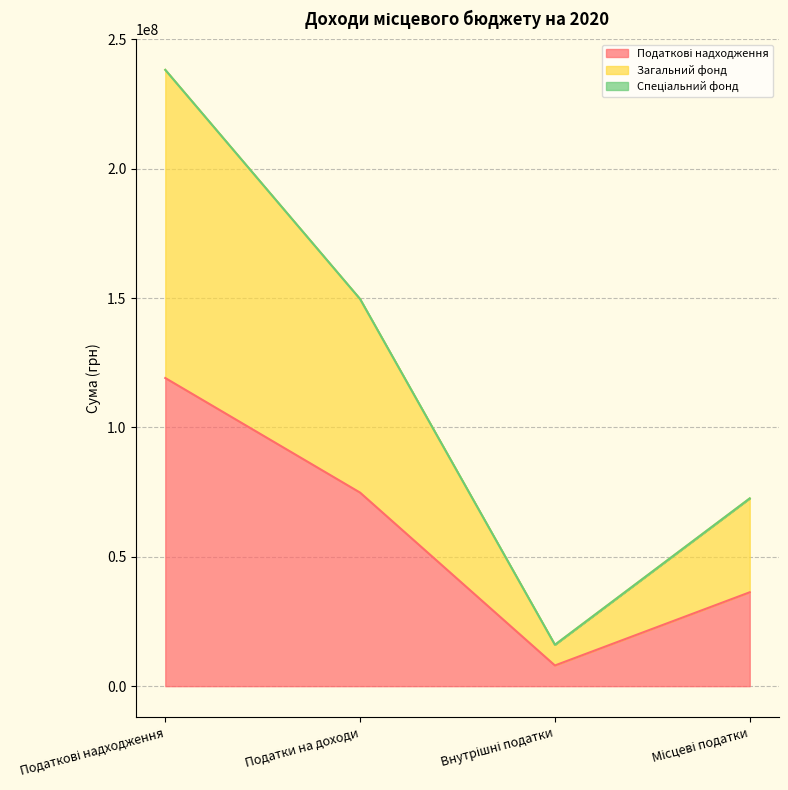

At which label does Податкові надходження reach its minimum?

Внутрішні податки